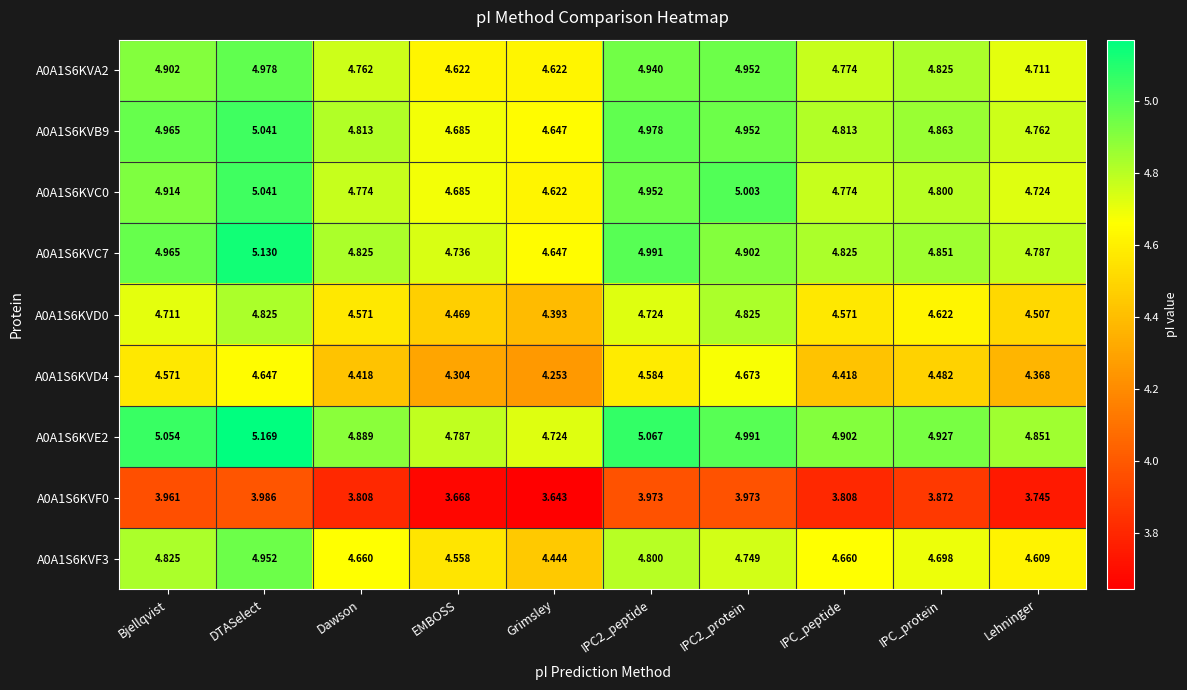

Which label corresponds to the smallest value in the chart?

Grimsley